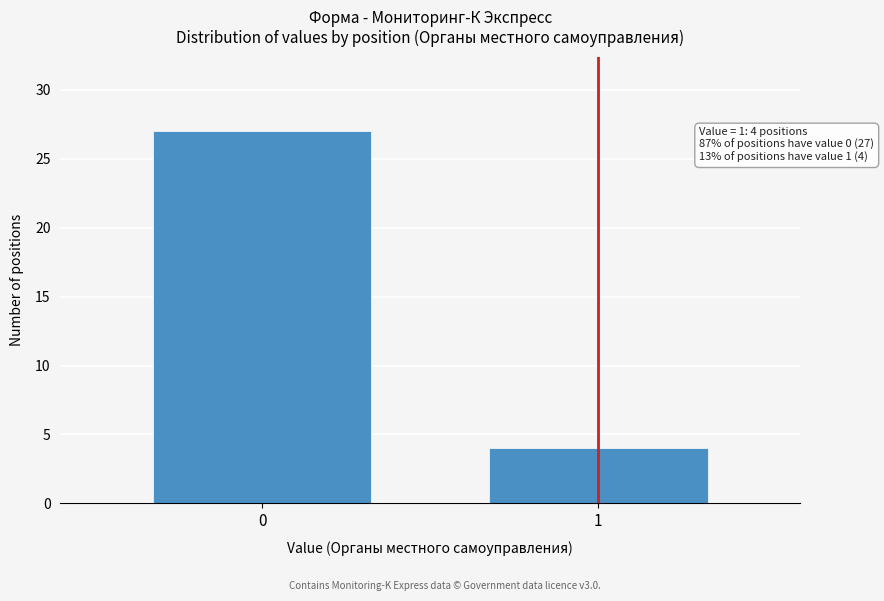

Reading right to left, transcribe all the data shown in this chart.

1=4	0=27